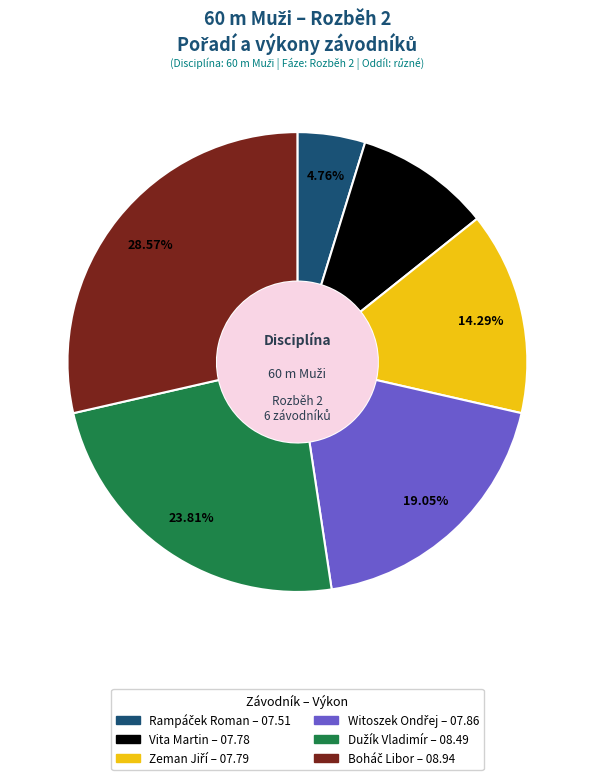

Is Vita Martin the majority of the pie?

No